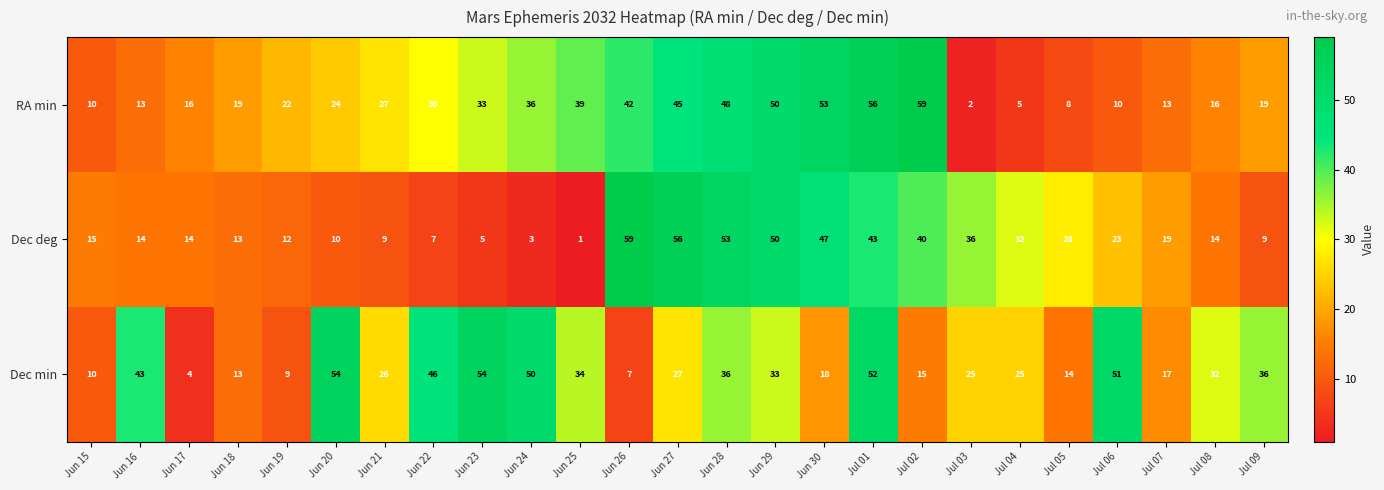

At which label does RA min reach its peak?

Jul 02